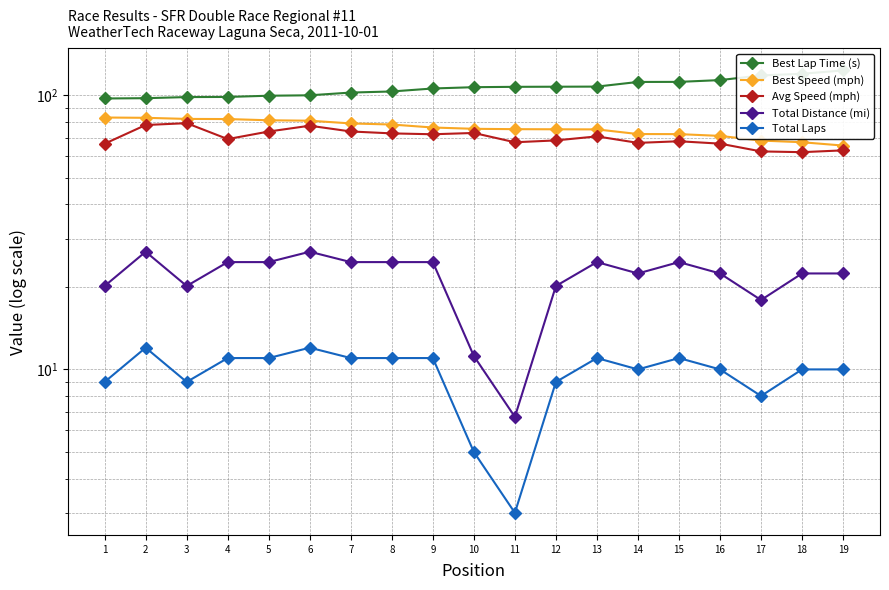

Reading left to right, list all the values displayed in this chart.

Best Lap Time (s): 1=97.2	2=97.5	3=98.4	4=98.5	5=99.5	6=99.9	7=102.2	8=103.1	9=105.7	10=106.9	11=107.2	12=107.3	13=107.4	14=111.7	15=111.8	16=113.5	17=118.0	18=119.6	19=123.0
Best Speed (mph): 1=82.9	2=82.7	3=81.9	4=81.8	5=81.0	6=80.7	7=78.9	8=78.1	9=76.2	10=75.4	11=75.1	12=75.1	13=75.0	14=72.1	15=72.1	16=71.0	17=68.3	18=67.3	19=65.5
Avg Speed (mph): 1=66.5	2=77.8	3=79.0	4=69.1	5=73.7	6=77.4	7=73.7	8=72.5	9=72.0	10=72.8	11=67.3	12=68.4	13=70.7	14=67.0	15=67.9	16=66.5	17=62.3	18=61.9	19=62.9
Total Distance (mi): 1=20.1	2=26.9	3=20.1	4=24.6	5=24.6	6=26.9	7=24.6	8=24.6	9=24.6	10=11.2	11=6.7	12=20.1	13=24.6	14=22.4	15=24.6	16=22.4	17=17.9	18=22.4	19=22.4
Total Laps: 1=9.0	2=12.0	3=9.0	4=11.0	5=11.0	6=12.0	7=11.0	8=11.0	9=11.0	10=5.0	11=3.0	12=9.0	13=11.0	14=10.0	15=11.0	16=10.0	17=8.0	18=10.0	19=10.0